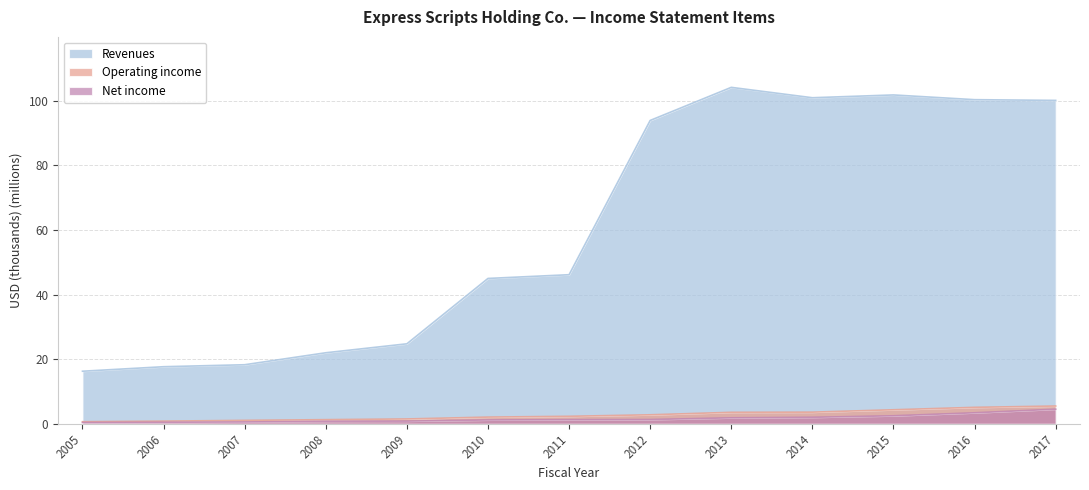

The Net income series shows 0.5 at 2006. True or false?

True